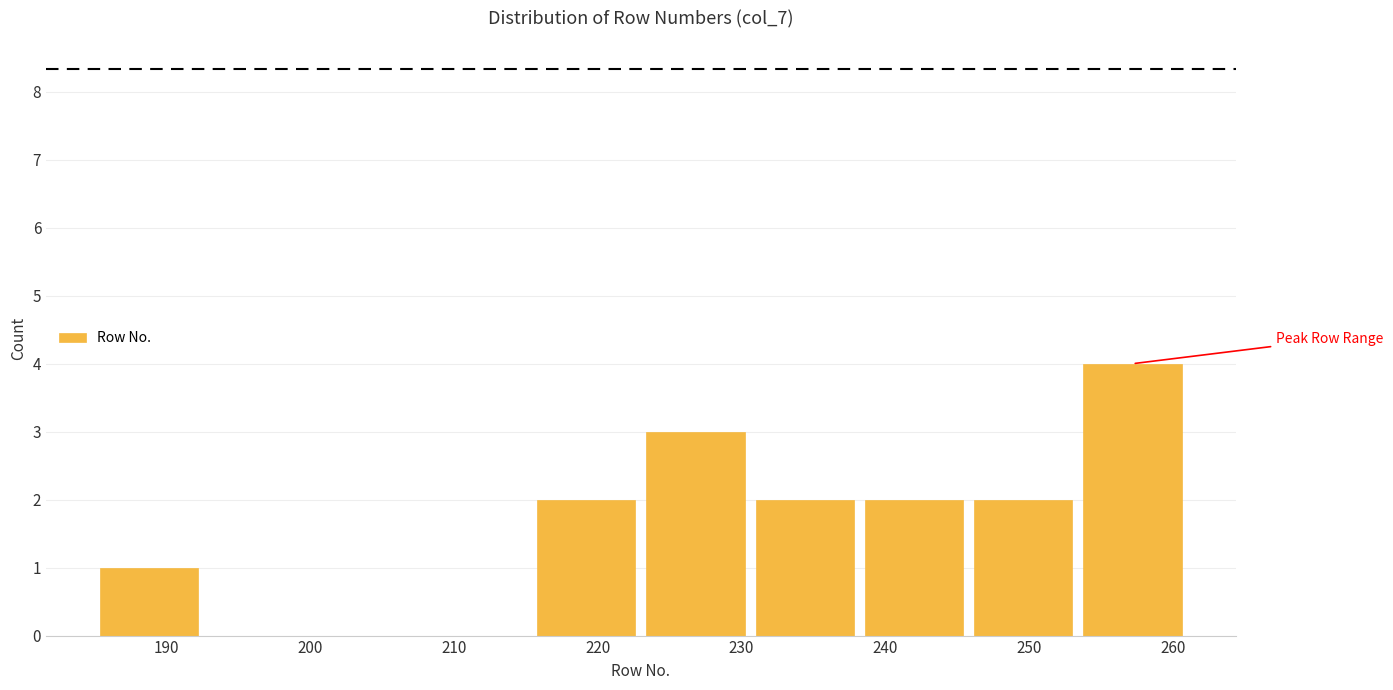

Reading left to right, list every bar in this chart as the range it spans on the x-axis followed by its height. Neither the bar edges nor the heights are printed on the chart, so give them approximately, as read against the axes.

185.0 to 192.6: 1
192.6 to 200.2: 0
200.2 to 207.8: 0
207.8 to 215.4: 0
215.4 to 223.0: 2
223.0 to 230.6: 3
230.6 to 238.2: 2
238.2 to 245.8: 2
245.8 to 253.4: 2
253.4 to 261.0: 4